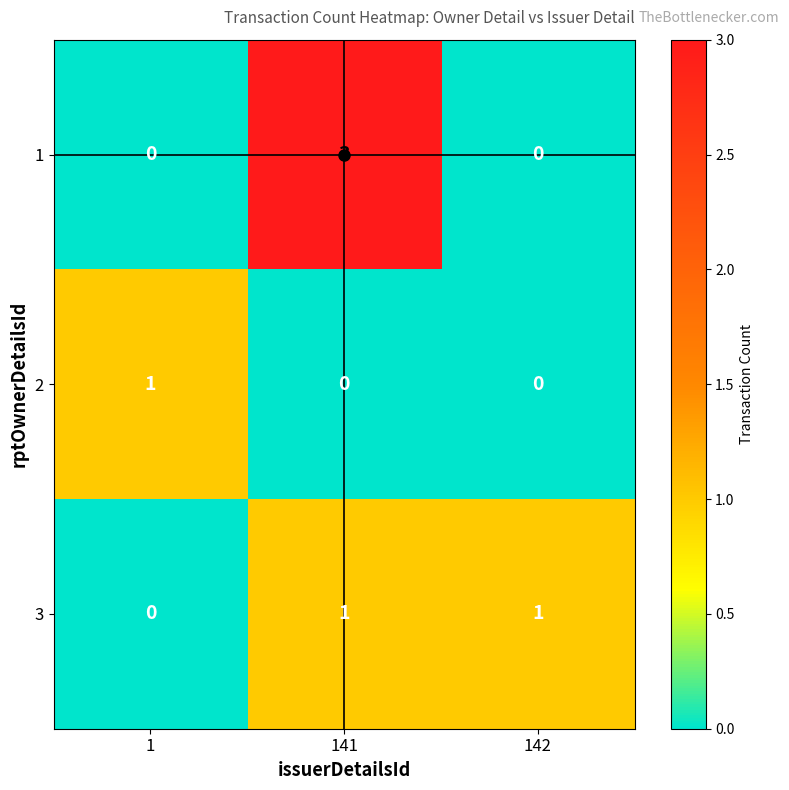

Rank the series at 141 from lowest to highest value.

2, 3, 1